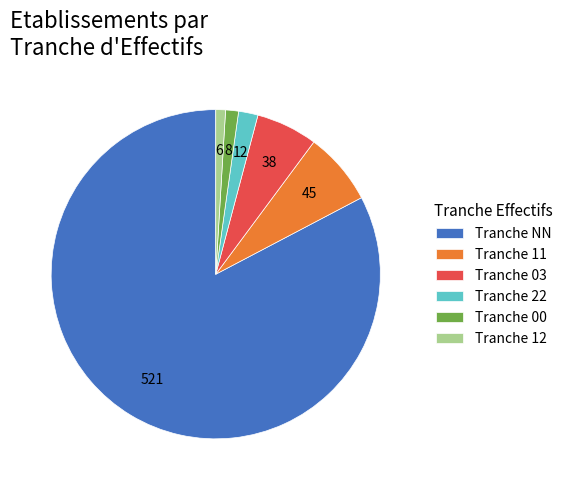

Does any single category account for the majority?

Yes